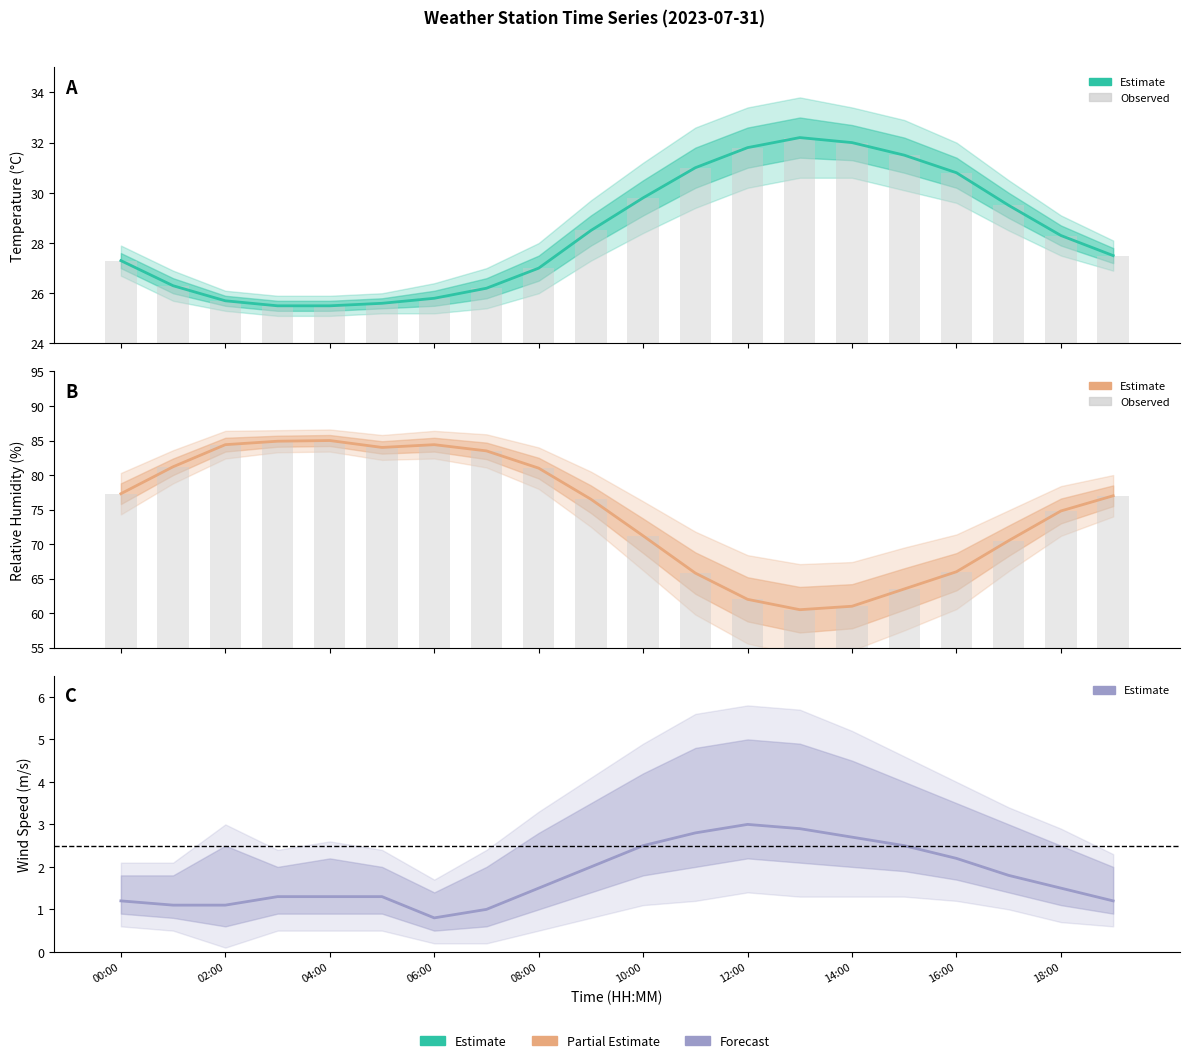

Read the Temperature (°C) value at 18:00.

28.5